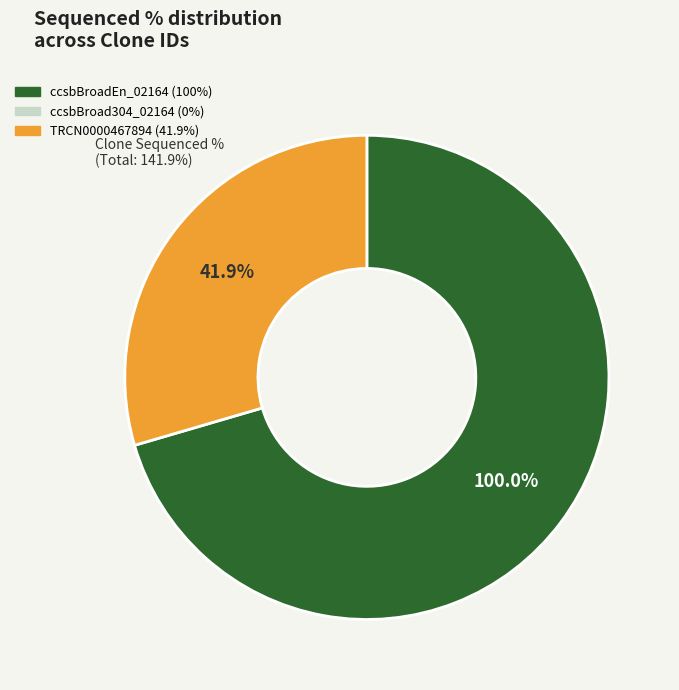

The TRCN0000467894 slice represents 23% of the pie. True or false?

False